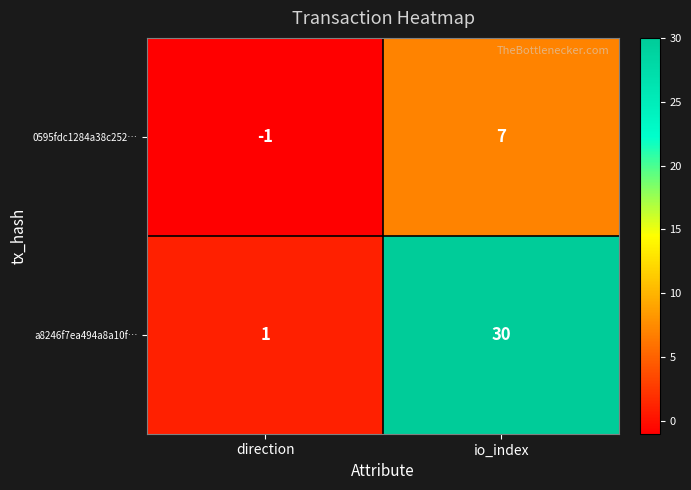

Rank the series by their maximum value, from highest to lowest.

a8246f7ea494a8a10f…, 0595fdc1284a38c252…